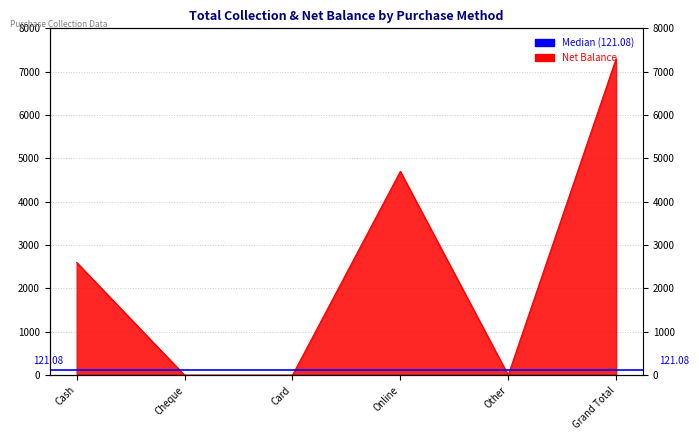

List the labels in order of value, smallest first.

Cheque, Card, Other, Cash, Online, Grand Total